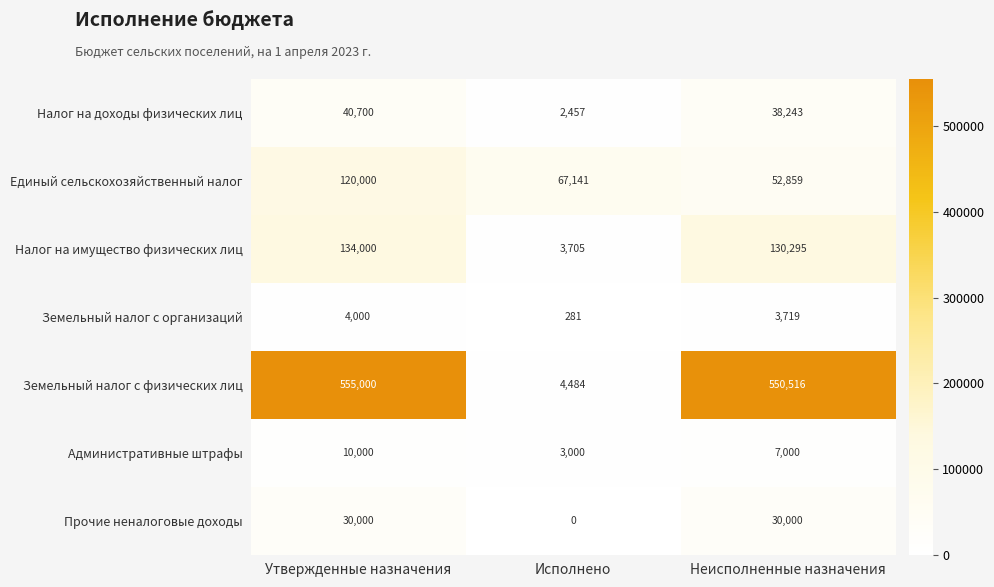

How many data points does each series have?

3